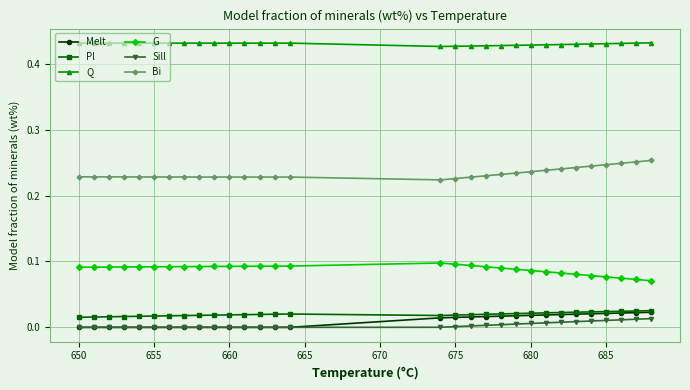

True or false: Bi and Sill intersect in this chart.

False